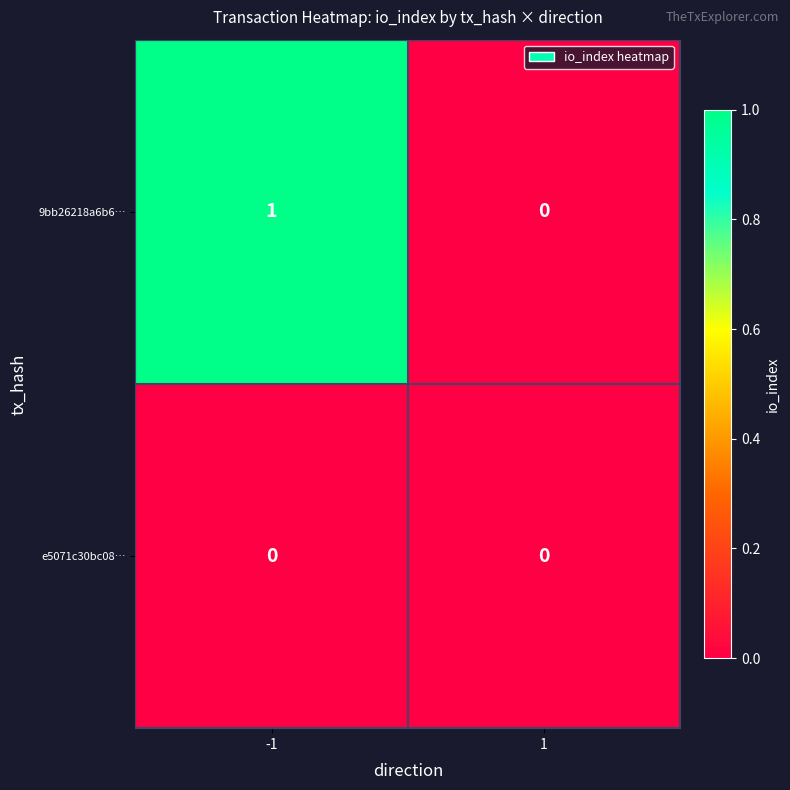

Rank the series at -1 from lowest to highest value.

e5071c30bc08…, 9bb26218a6b6…